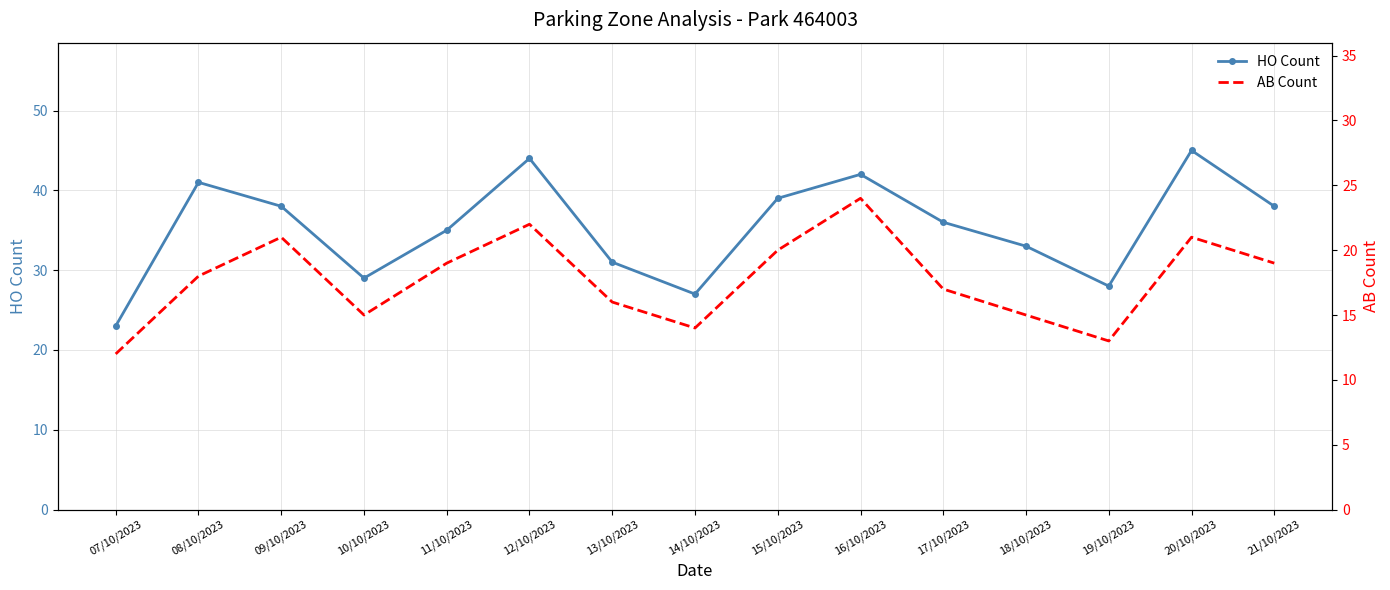

Rank the categories by HO Count value from lowest to highest.

07/10/2023, 14/10/2023, 19/10/2023, 10/10/2023, 13/10/2023, 18/10/2023, 11/10/2023, 17/10/2023, 09/10/2023, 21/10/2023, 15/10/2023, 08/10/2023, 16/10/2023, 12/10/2023, 20/10/2023